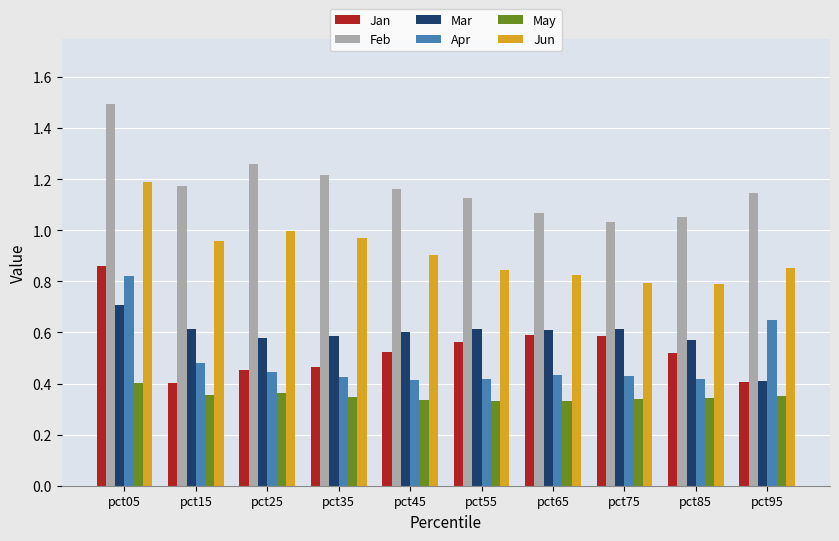

Count the number of categories in the chart.

10